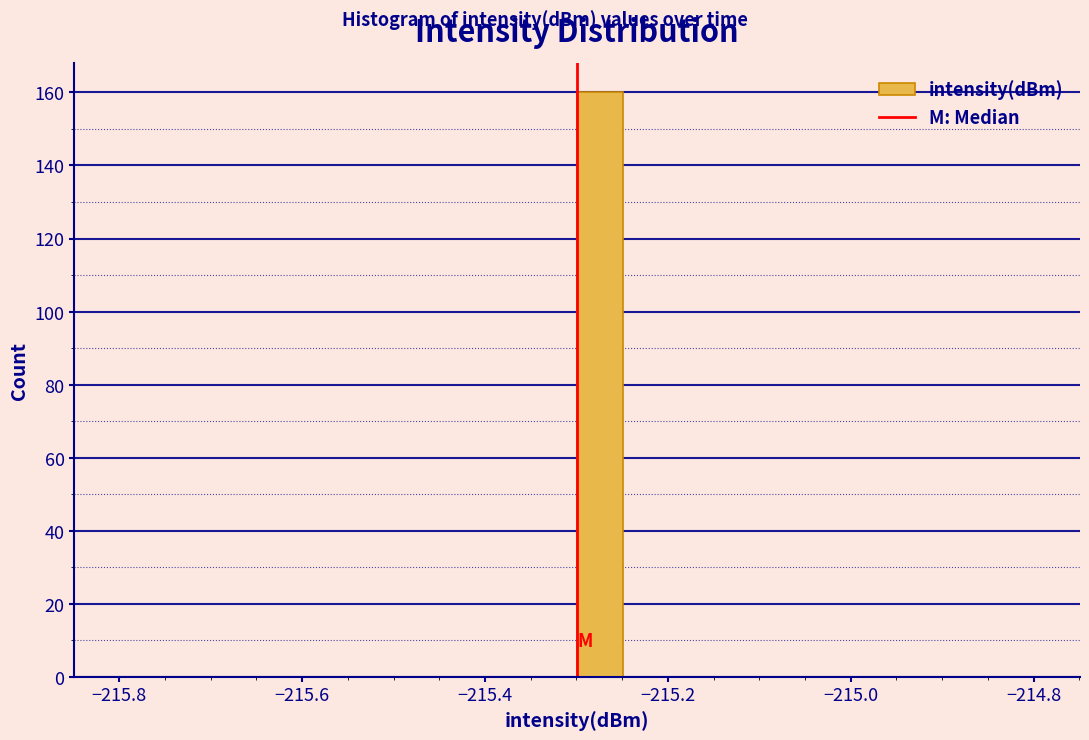

Read against the x-axis, roughly where is the centre of the tallest bar?

-215.28